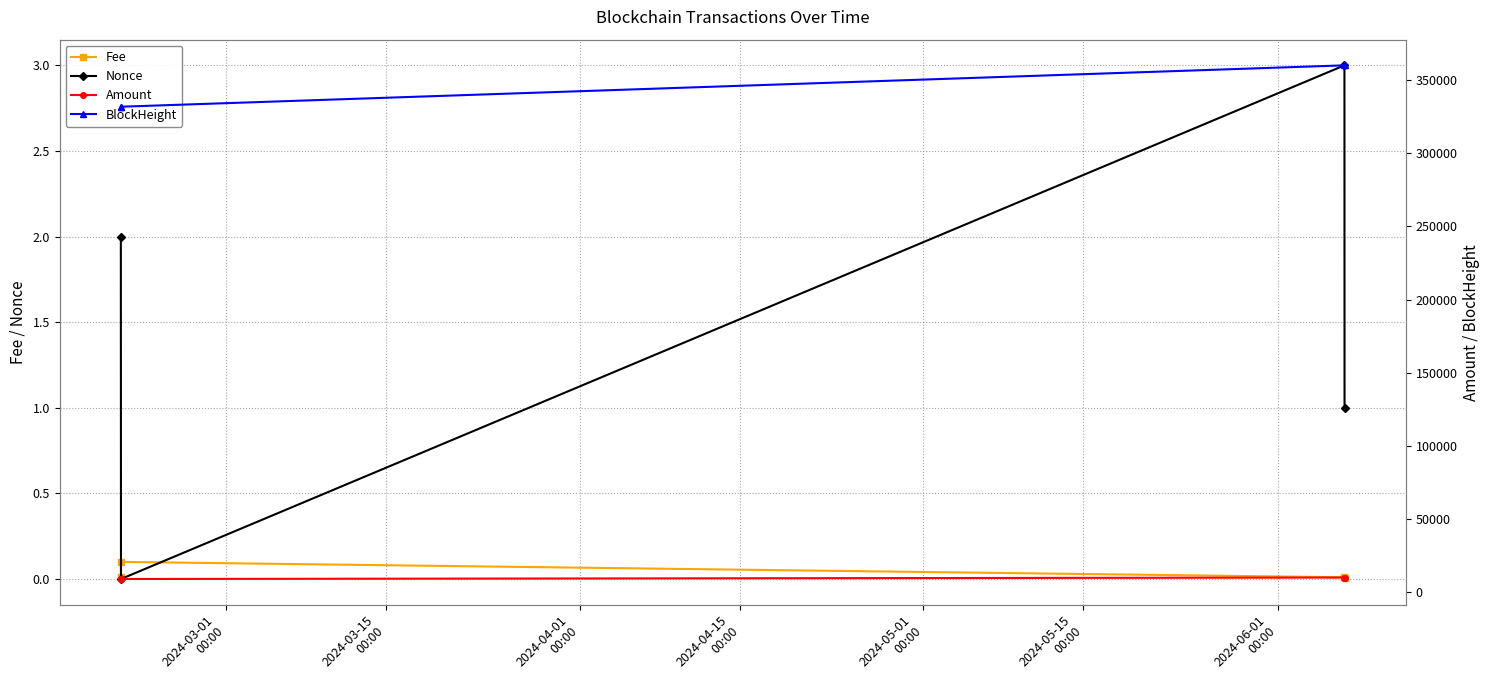

How many interior local peaks does the Fee series have?

1